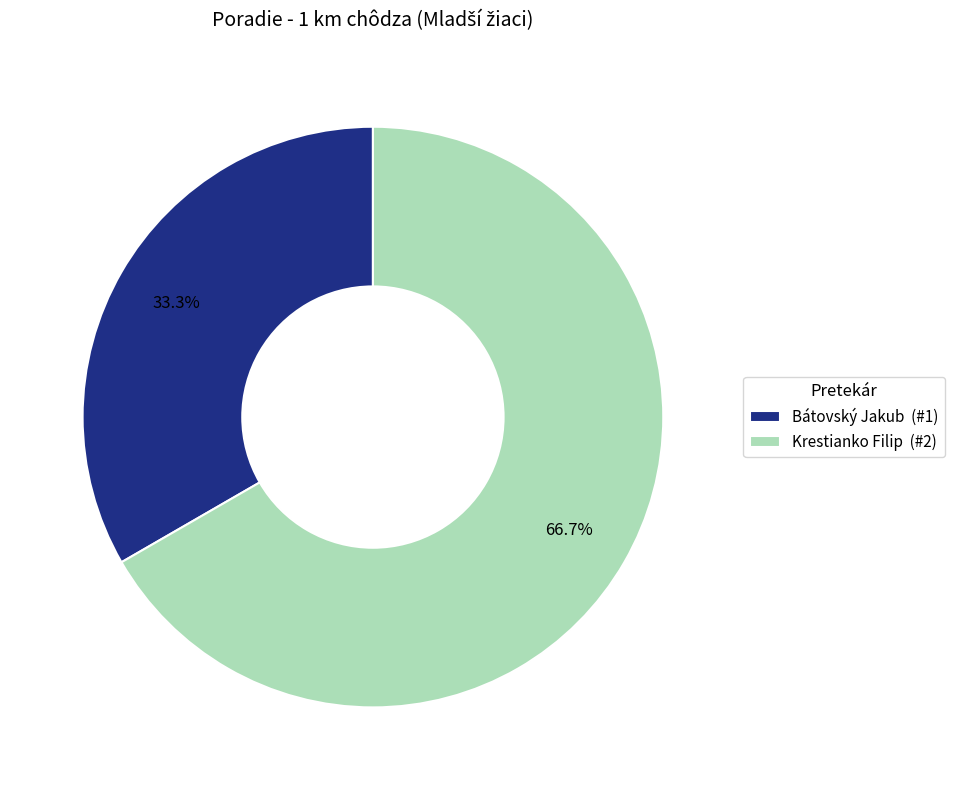

How many slices are in this pie chart?

2